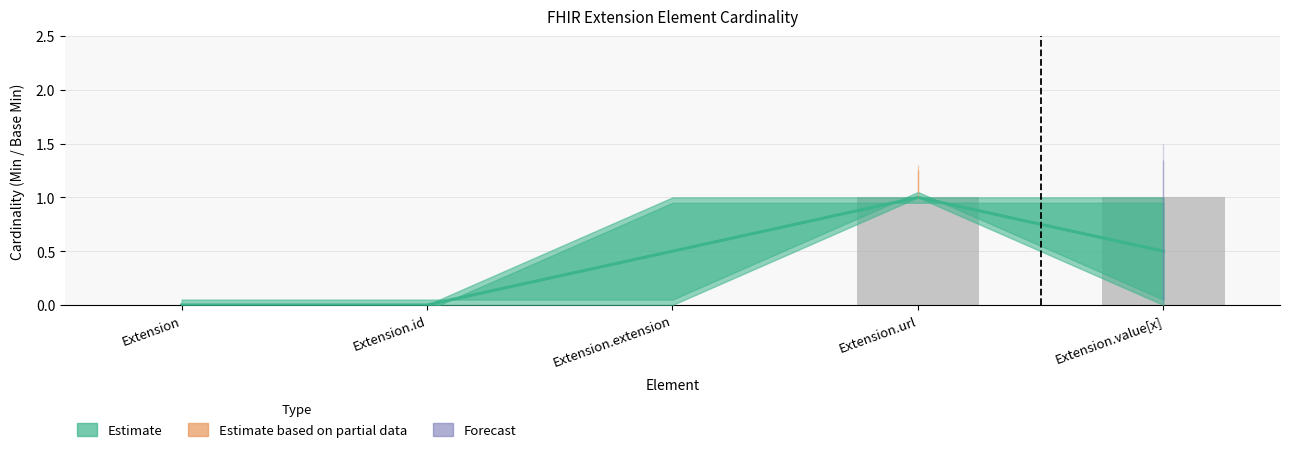

What is the spread (max minus min) of values at Extension.value[x]?

0.5